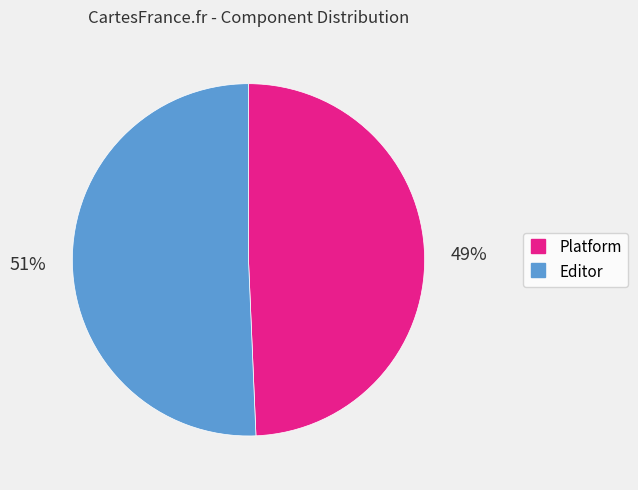

How many slices are in this pie chart?

2